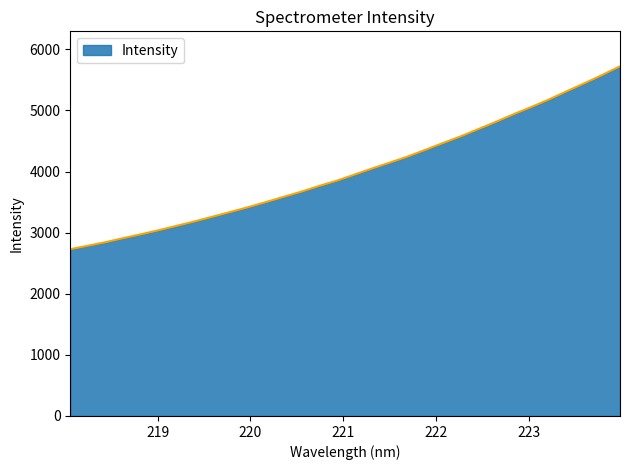

What is the difference between the maximum and minimum values?

2993.7